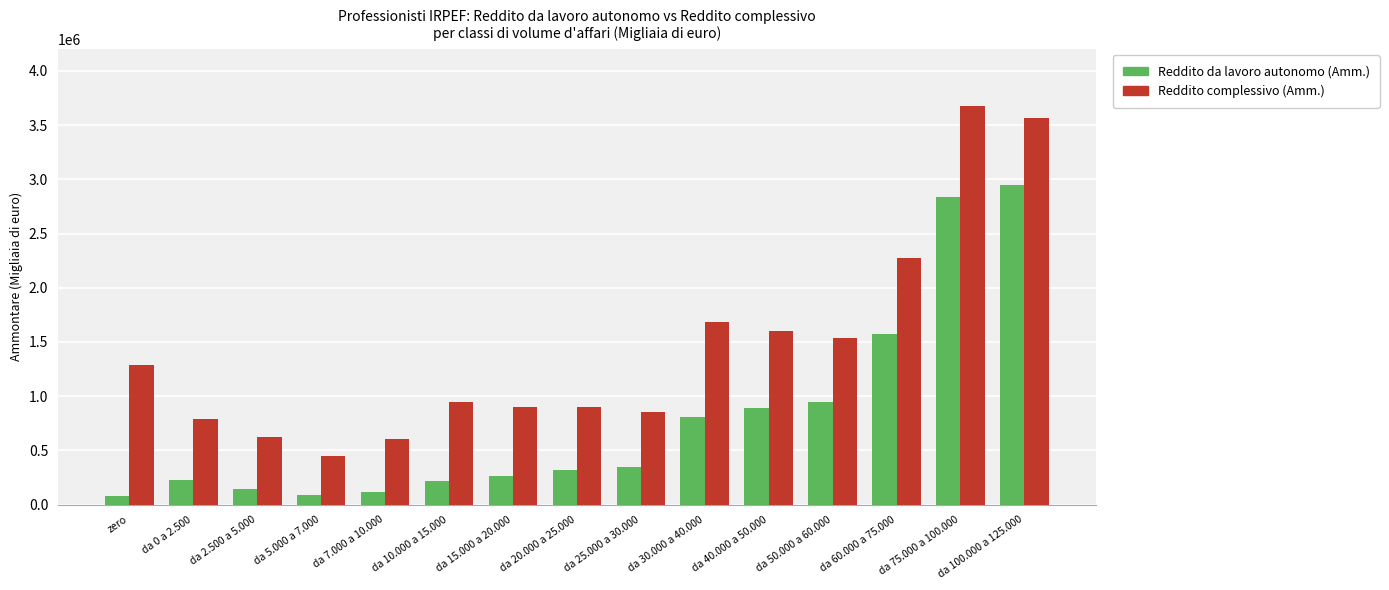

How many distinct data groups are displayed?

2